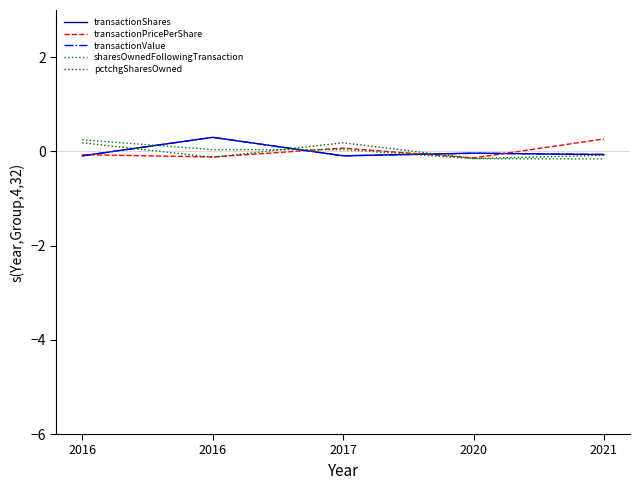

Does the chart have visible grid lines?

No